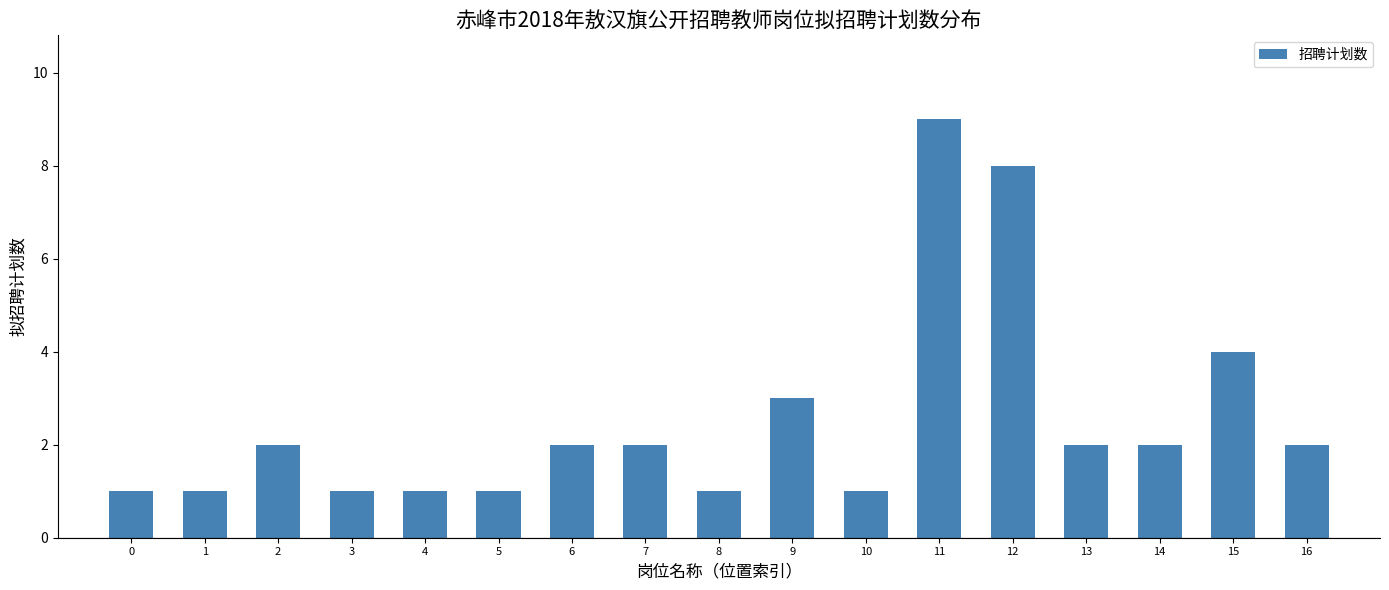

Reading left to right, what are all the values shown in this chart?

0=1	1=1	2=2	3=1	4=1	5=1	6=2	7=2	8=1	9=3	10=1	11=9	12=8	13=2	14=2	15=4	16=2